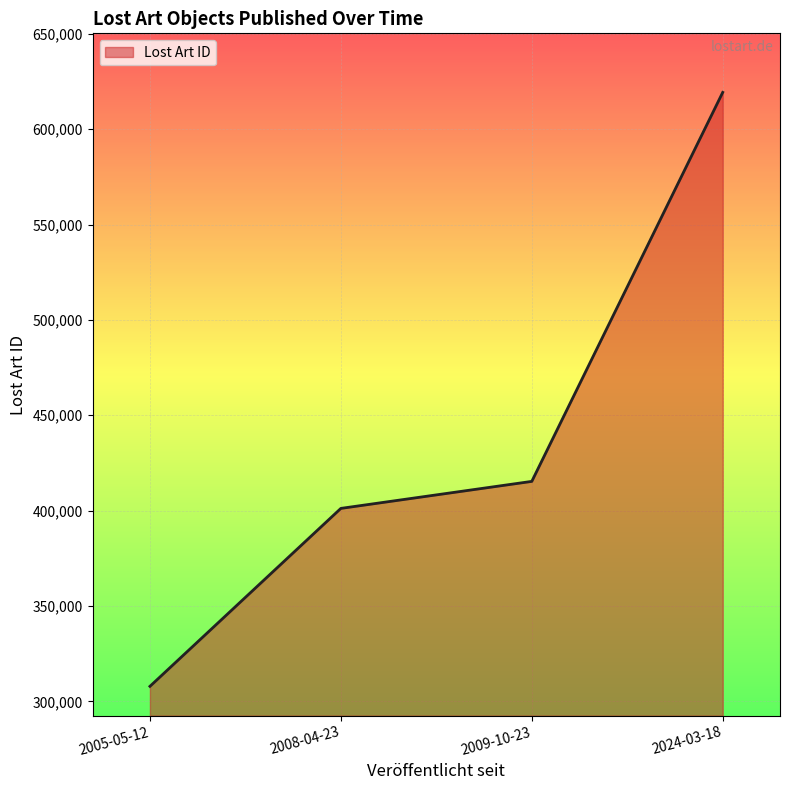

What is the difference between the maximum and minimum values?

311444